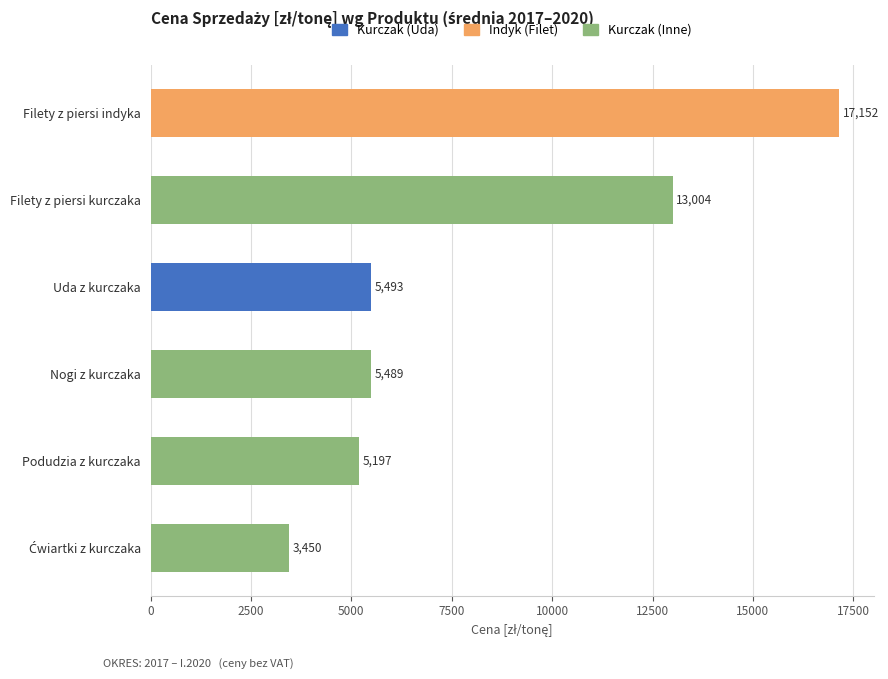

What is the average value?

8297.5